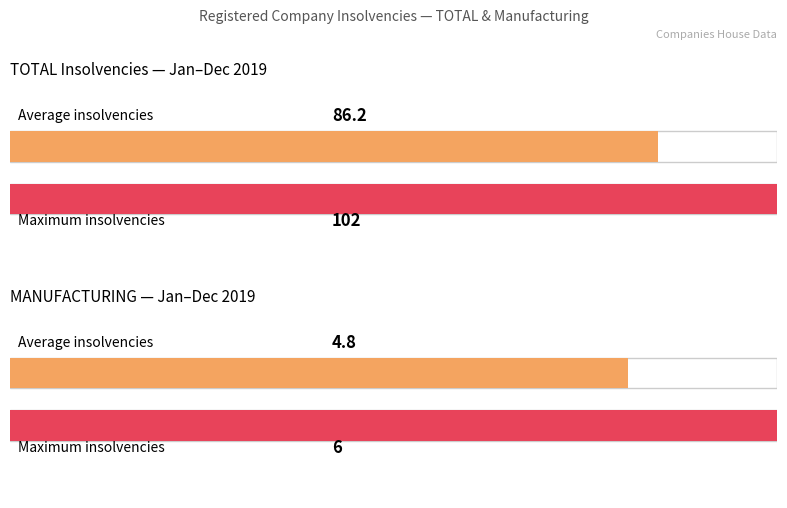

At how many categories does at least one series exceed 60?

1